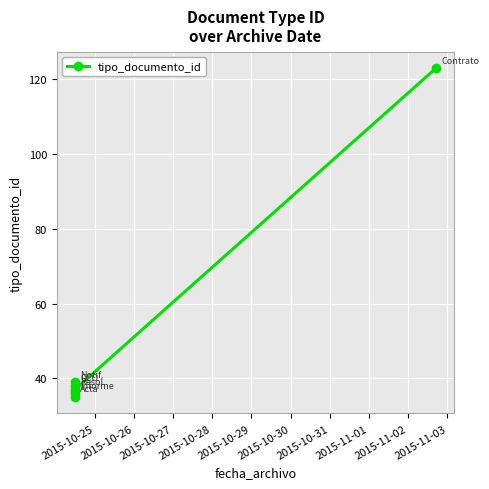

What is the sum of all values?

308